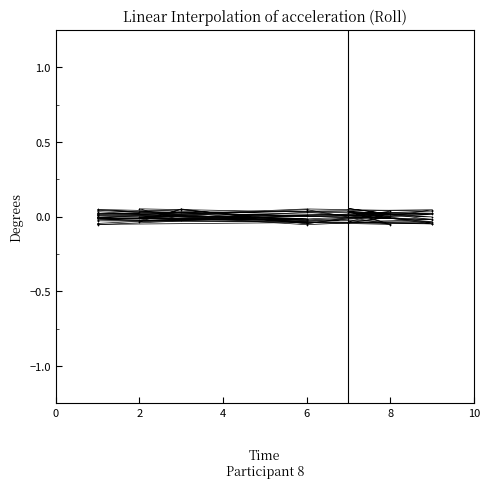

How many lines are shown in the chart?

6